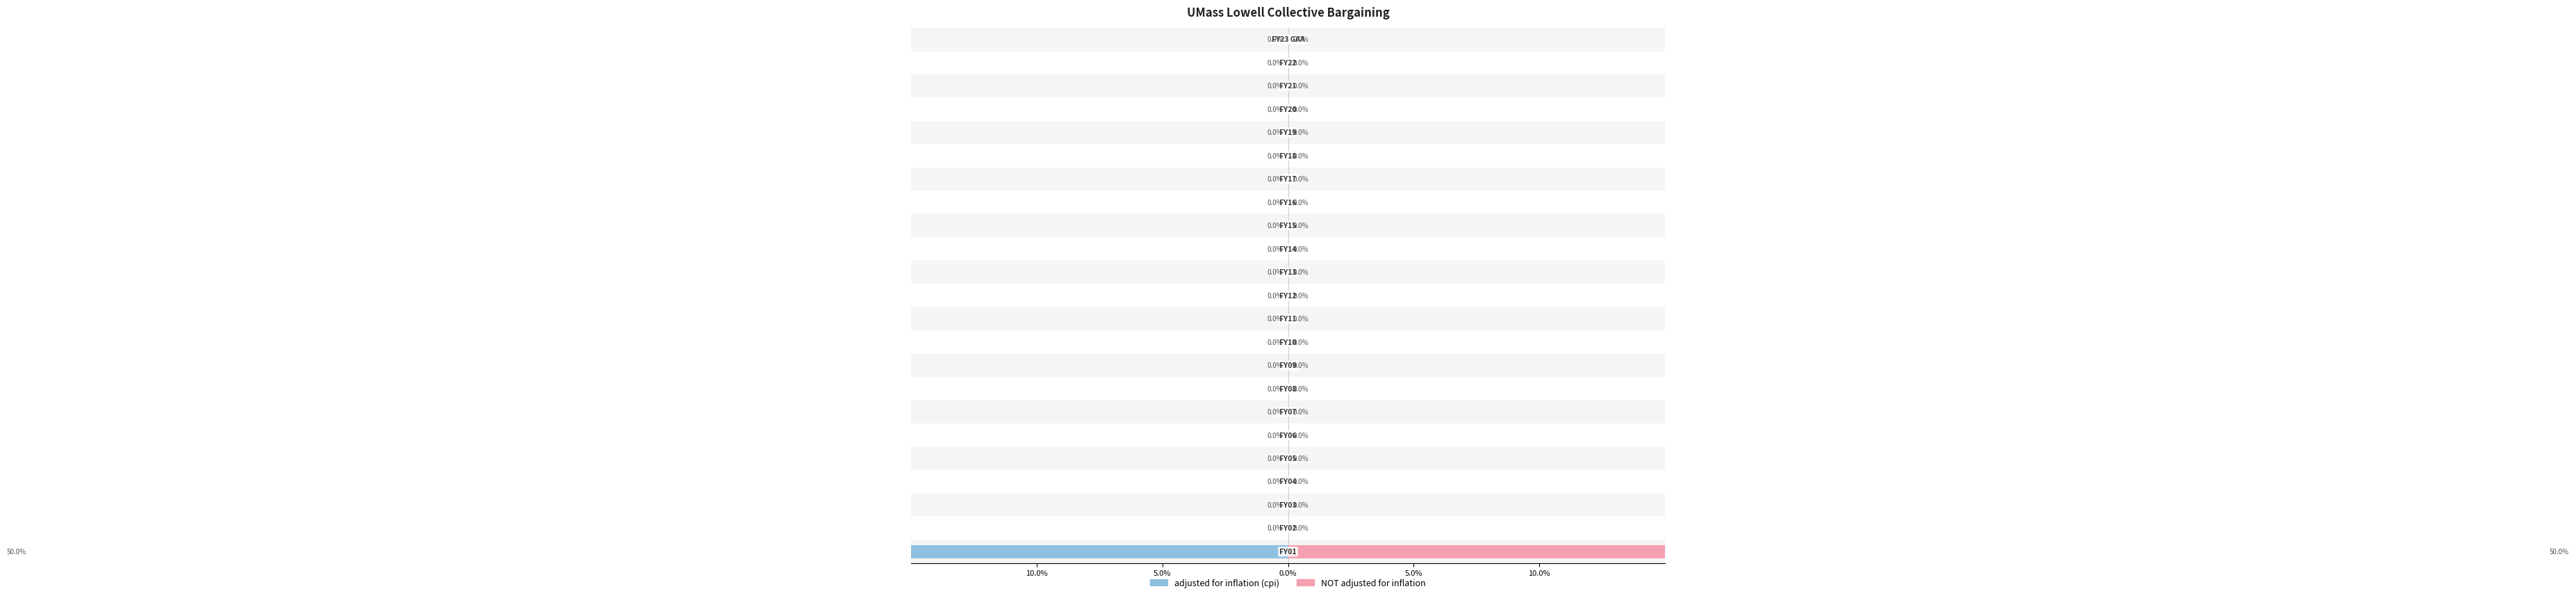

Is the value of adjusted for inflation (cpi) at 19 greater than the value of NOT adjusted for inflation at 15?

No